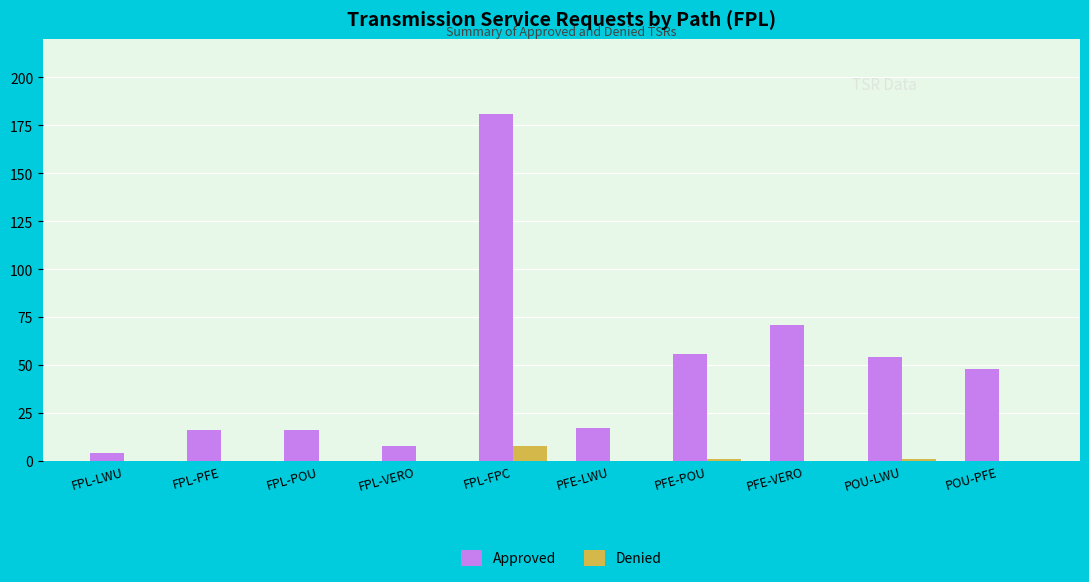

What is the spread (max minus min) of values at FPL-LWU?

4